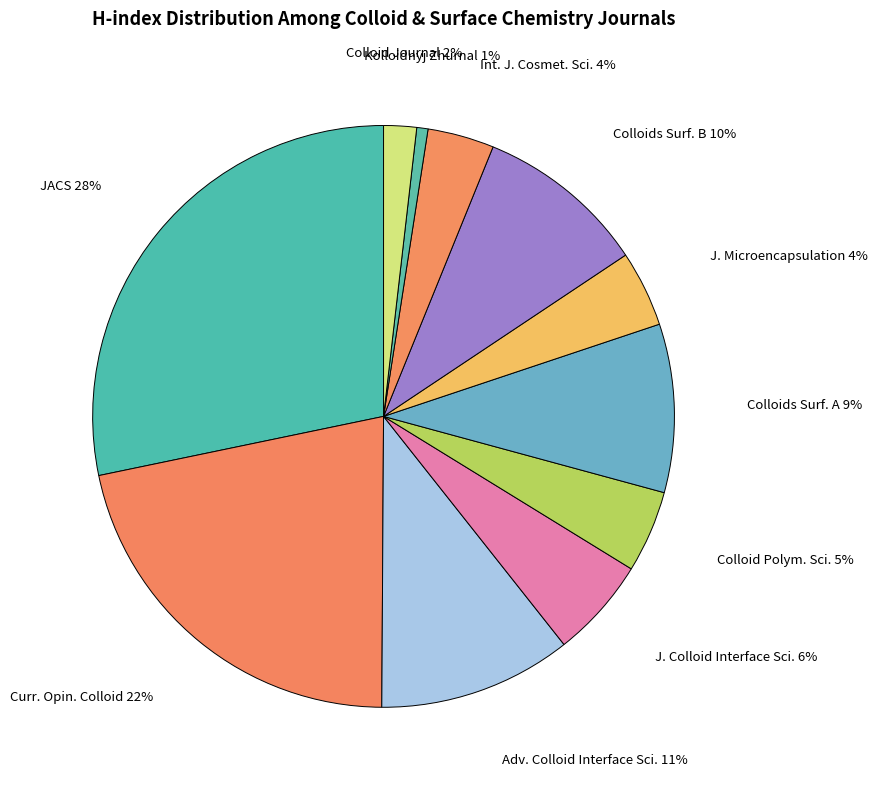

To the nearest percent, what is the difference between the Int. J. Cosmet. Sci. and Kolloidnyj Zhurnal slice percentages?

3%